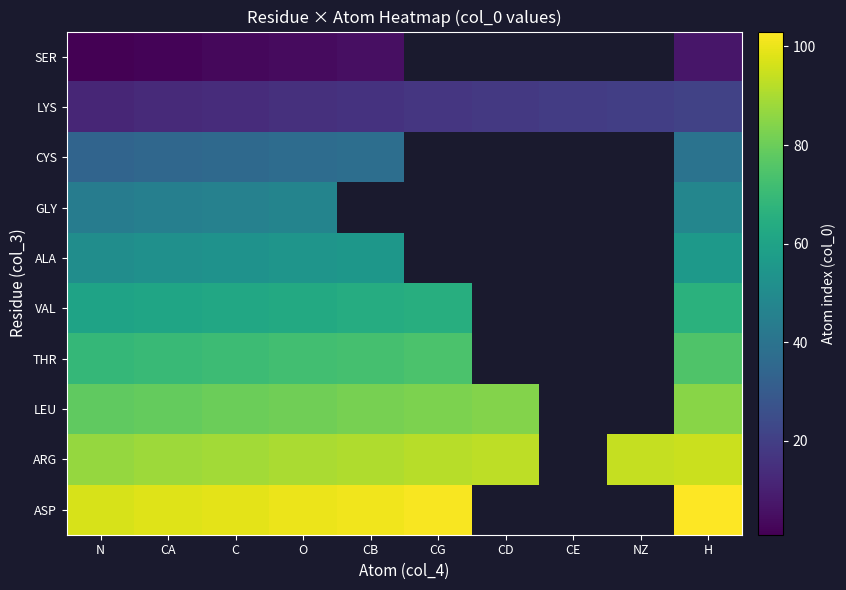

What is the maximum value for ALA?

56.0